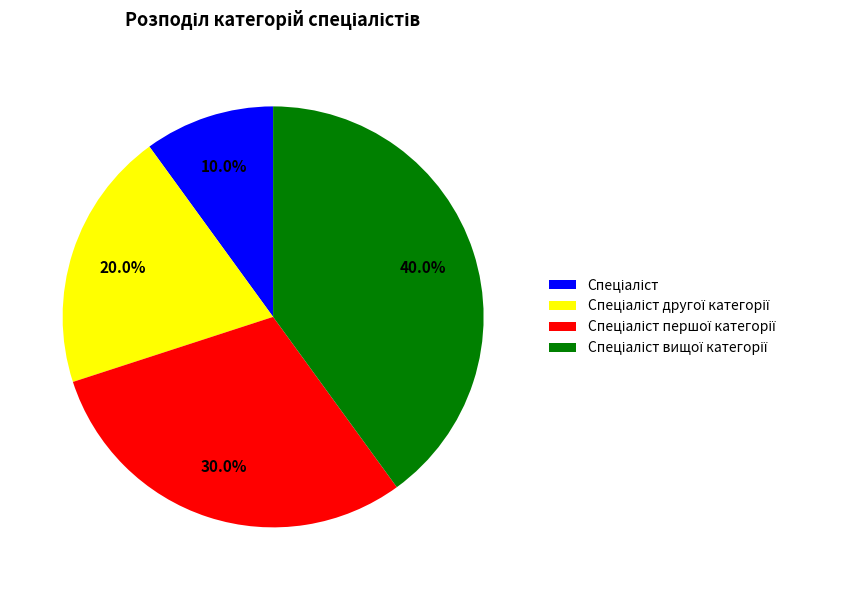

How many slices are in this pie chart?

4